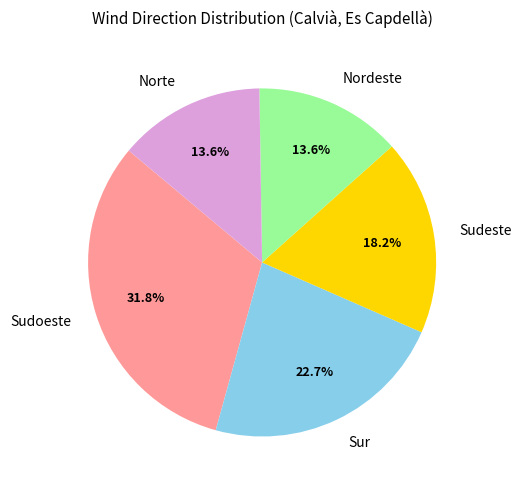

What percentage is the Nordeste slice, to the nearest percent?

14%